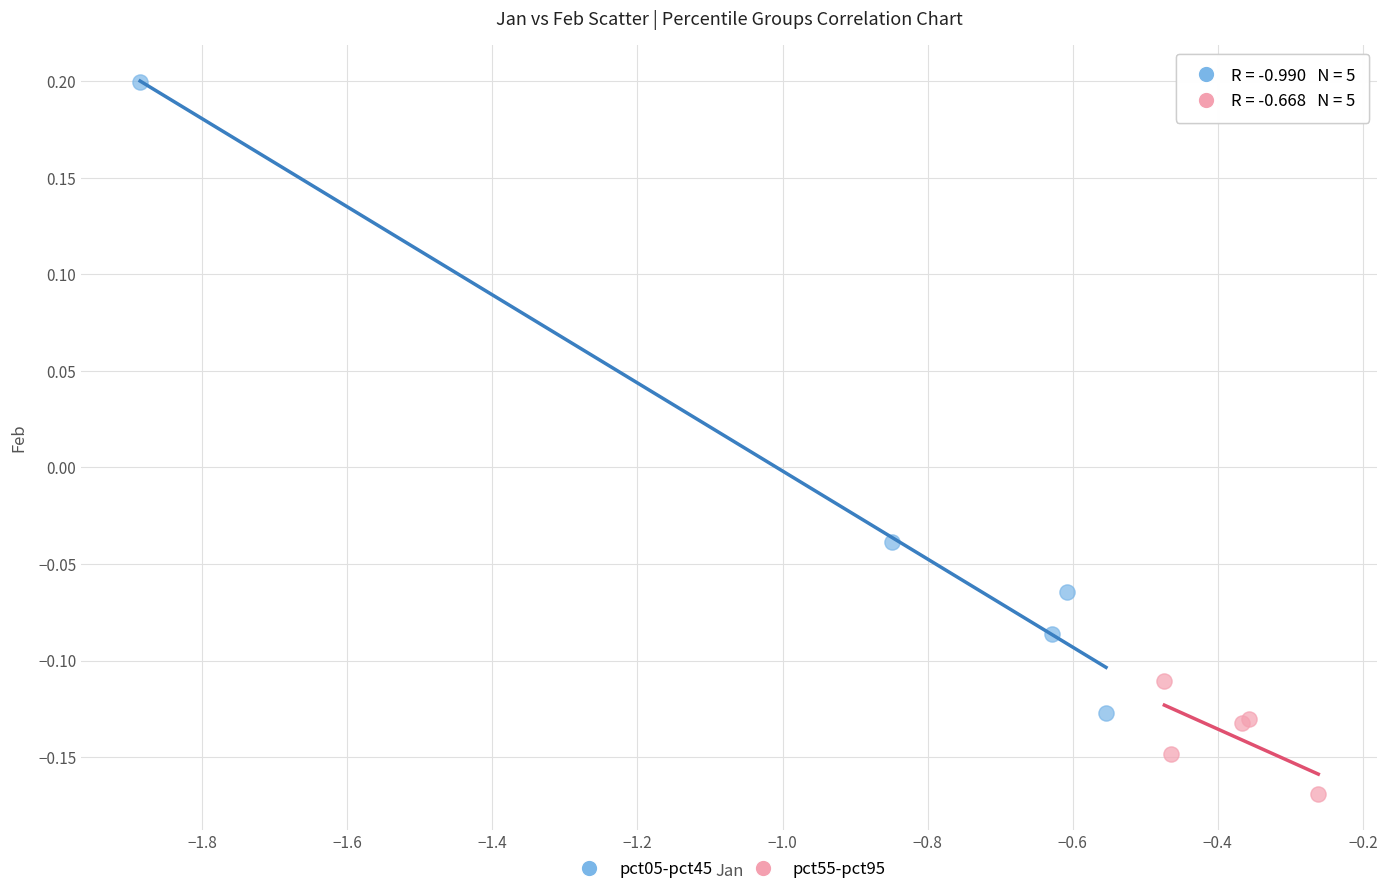

Which series contains the lowest Y value?

pct55-pct95